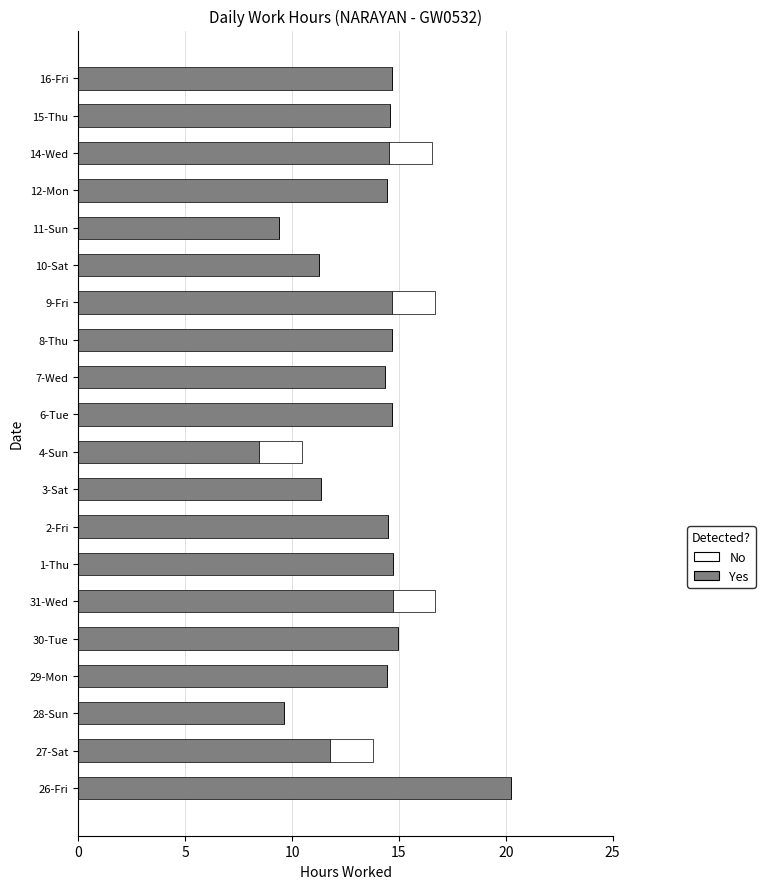

What is the sum of the Yes values at 6-Tue and 29-Mon?

29.1